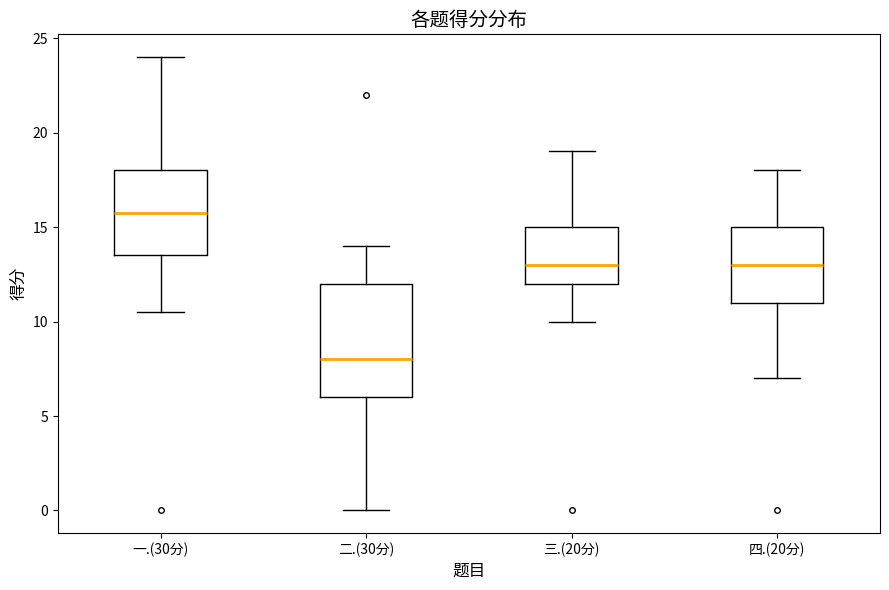

Comparing the boxes themselves (not the whiskers), which one is the tallest?

二.(30分)